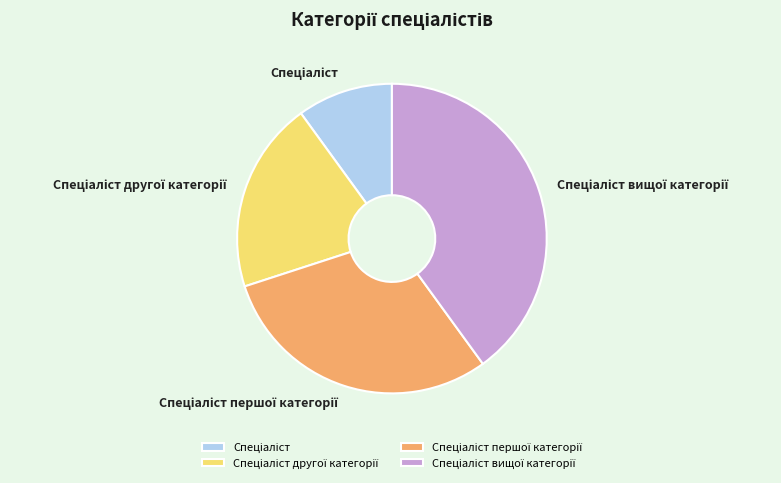

Does any single category account for the majority?

No